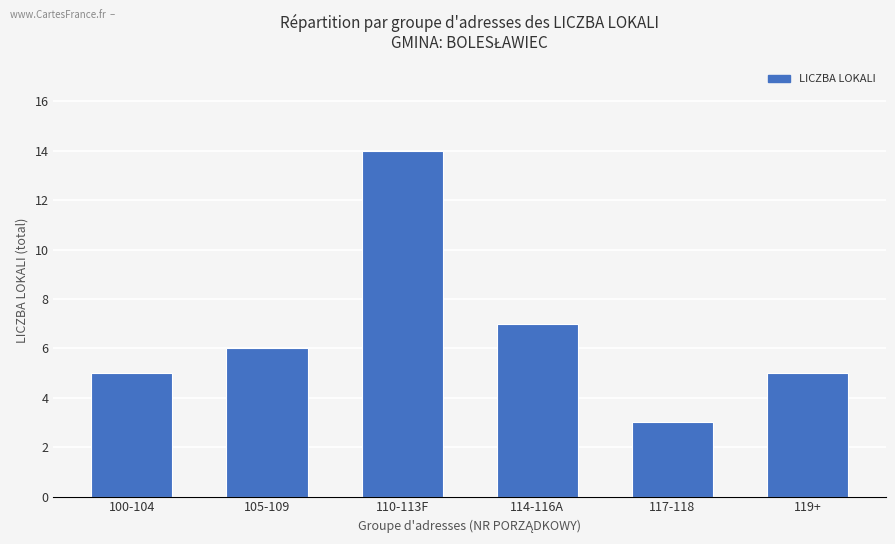

The chart shows a value of 3 at 117-118. True or false?

True